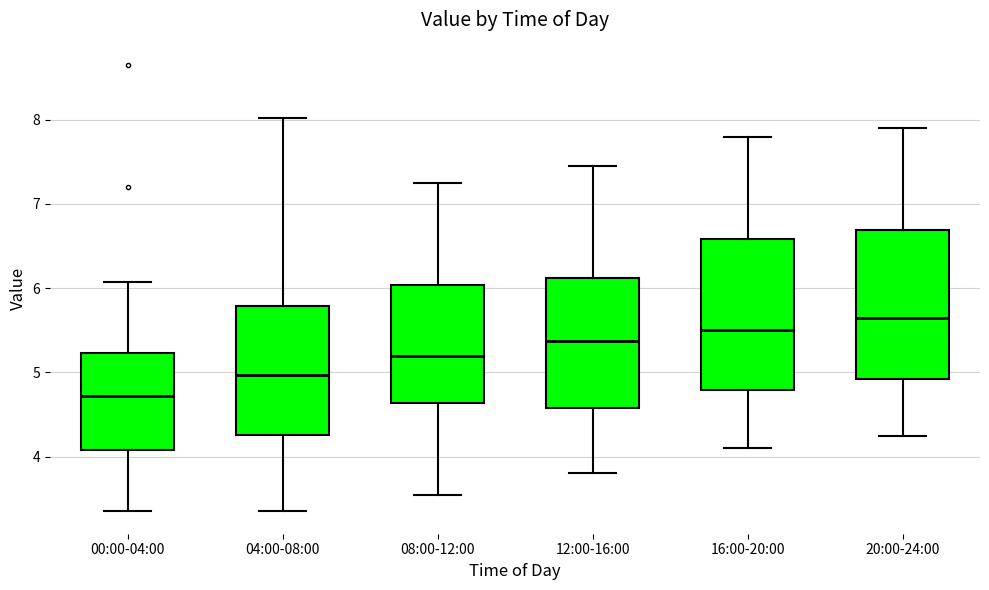

Reading left to right, transcribe this box plot: for each box, give where its median line is, the range the box spans, and where its two whiskers end, as read against the y-axis. The values are not printed on the chart, so give them approximately, as read against the axis.

00:00-04:00: median 4.7, box 4.1 to 5.2, whiskers 3.4 to 6.1
04:00-08:00: median 5.0, box 4.3 to 5.8, whiskers 3.4 to 8.0
08:00-12:00: median 5.2, box 4.6 to 6.0, whiskers 3.6 to 7.3
12:00-16:00: median 5.4, box 4.6 to 6.1, whiskers 3.8 to 7.5
16:00-20:00: median 5.5, box 4.8 to 6.6, whiskers 4.1 to 7.8
20:00-24:00: median 5.7, box 4.9 to 6.7, whiskers 4.3 to 7.9